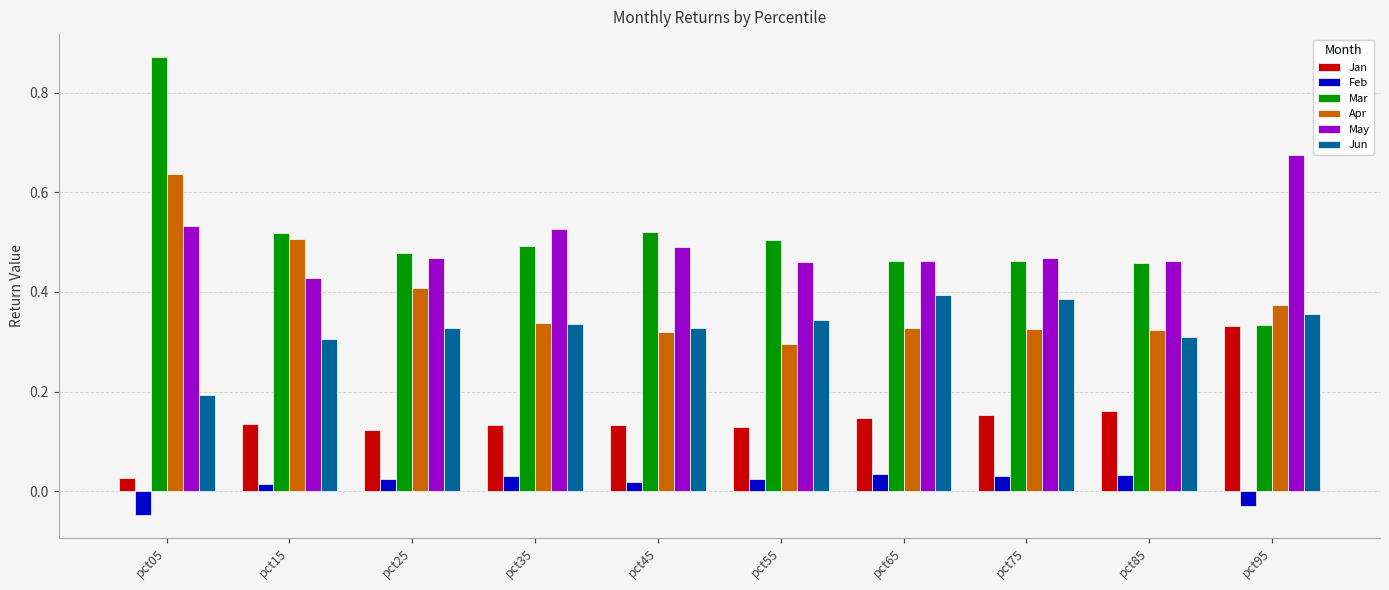

What is the sum of all Jun values?

3.3